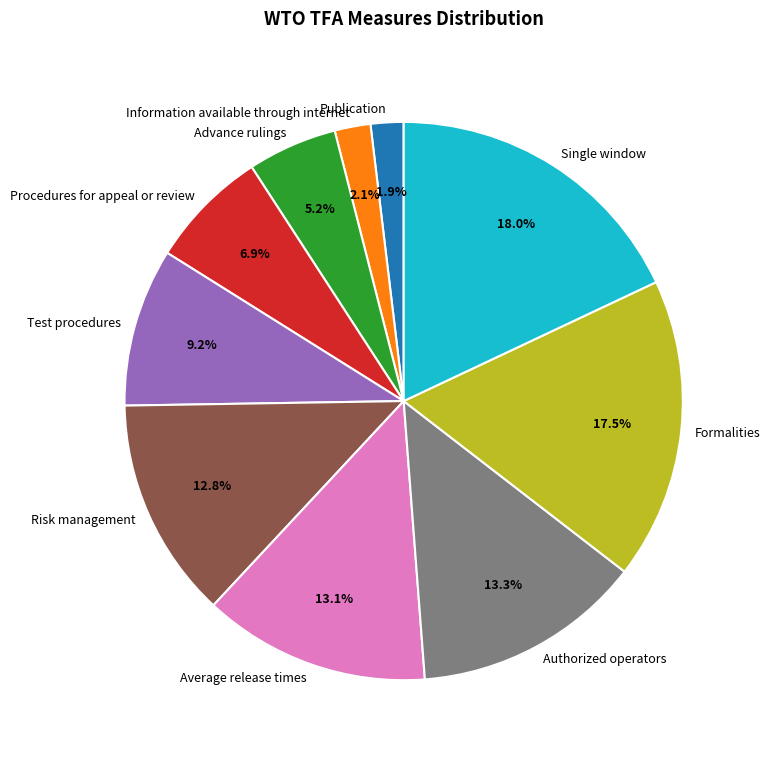

True or false: Advance rulings accounts for 5% of the total.

True